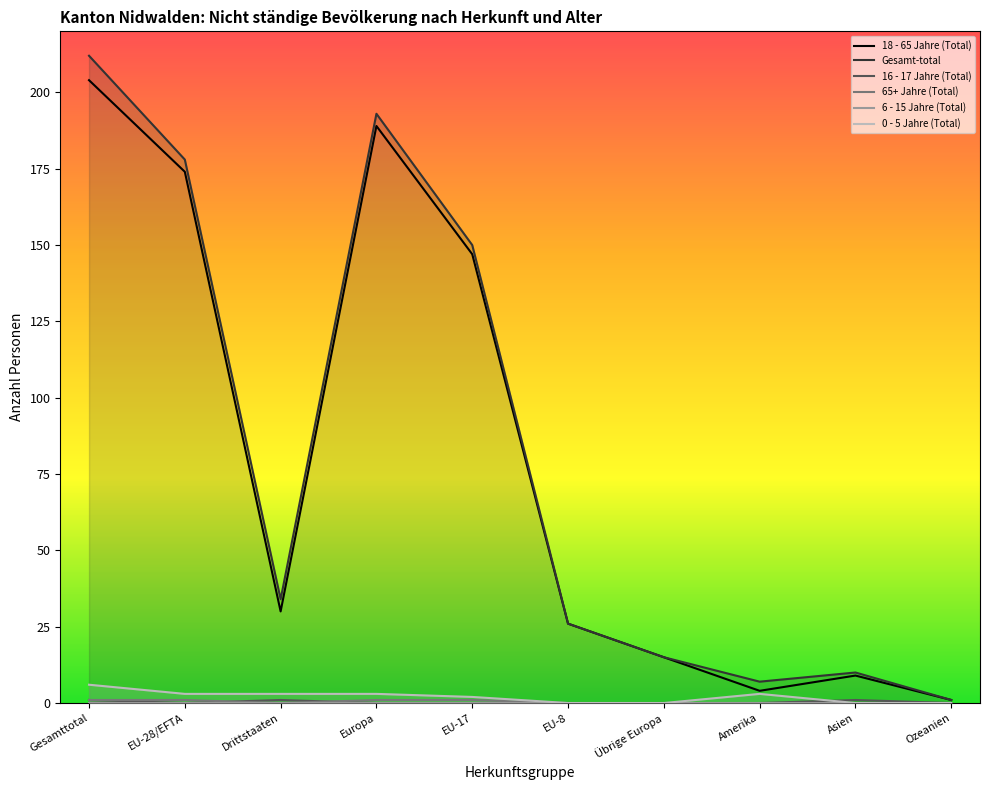

Which series changed the most between EU-28/EFTA and Drittstaaten?

18 - 65 Jahre (Total)